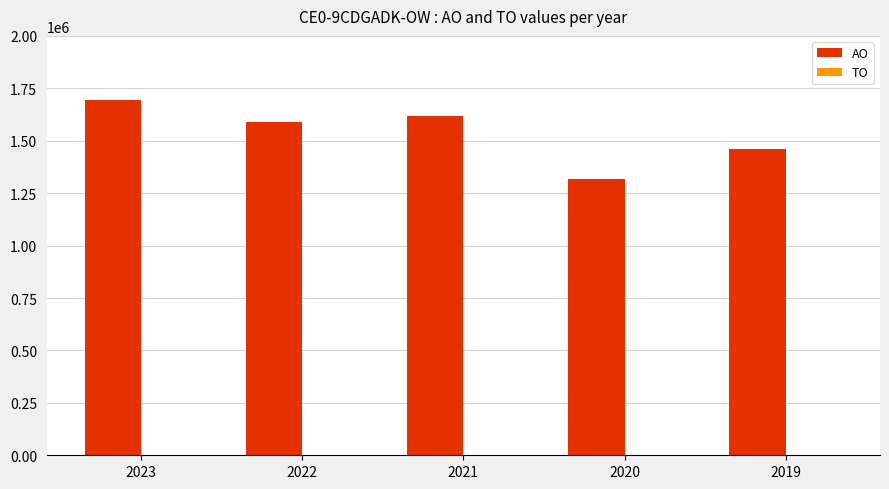

Reading right to left, what are all the values shown in this chart?

1462860	1315371	1617169	1590821	1693122